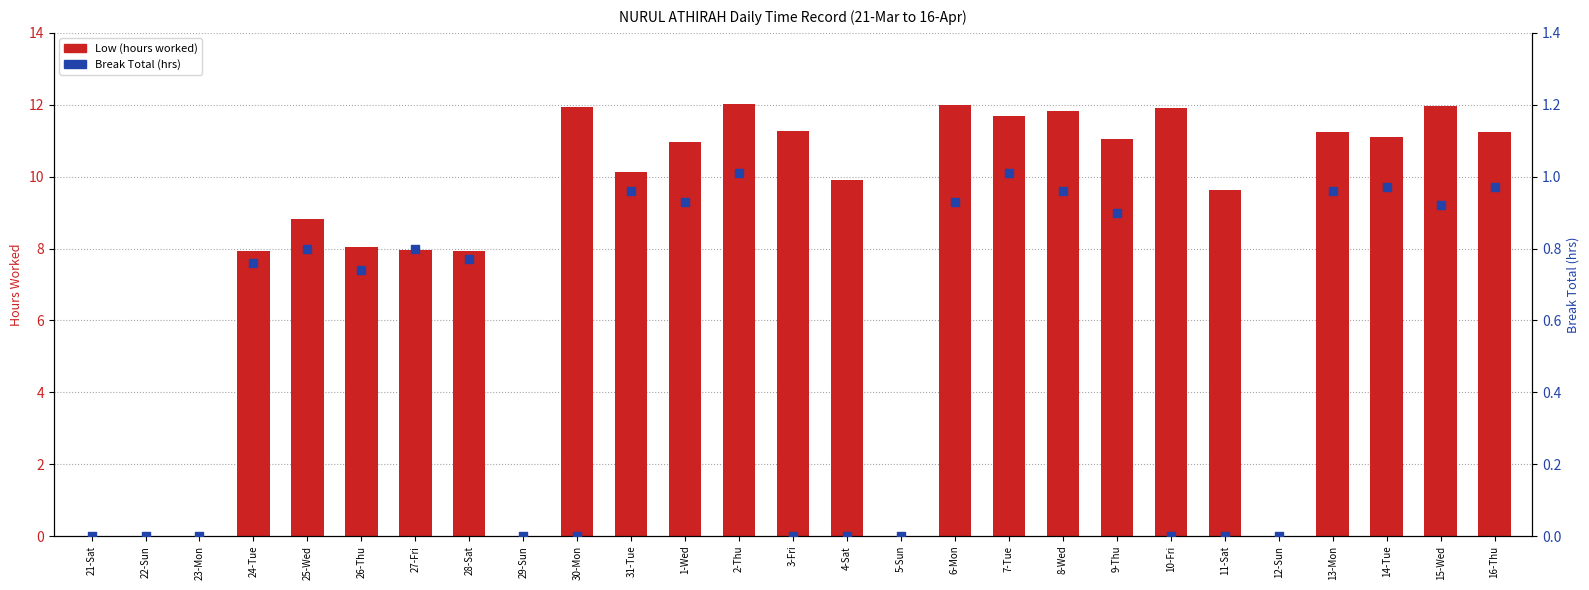

At how many categories does at least one series exceed 1?

21